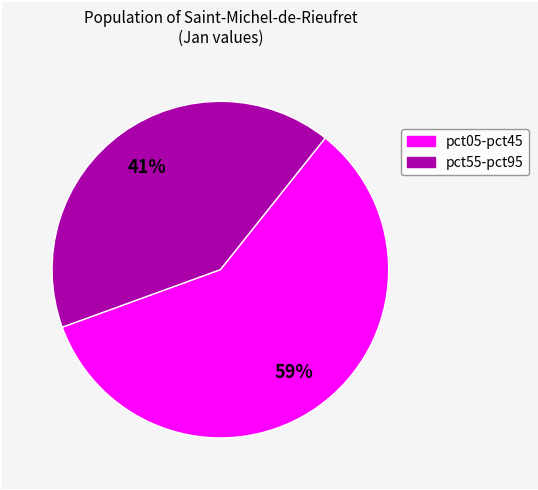

How many slices are in this pie chart?

2